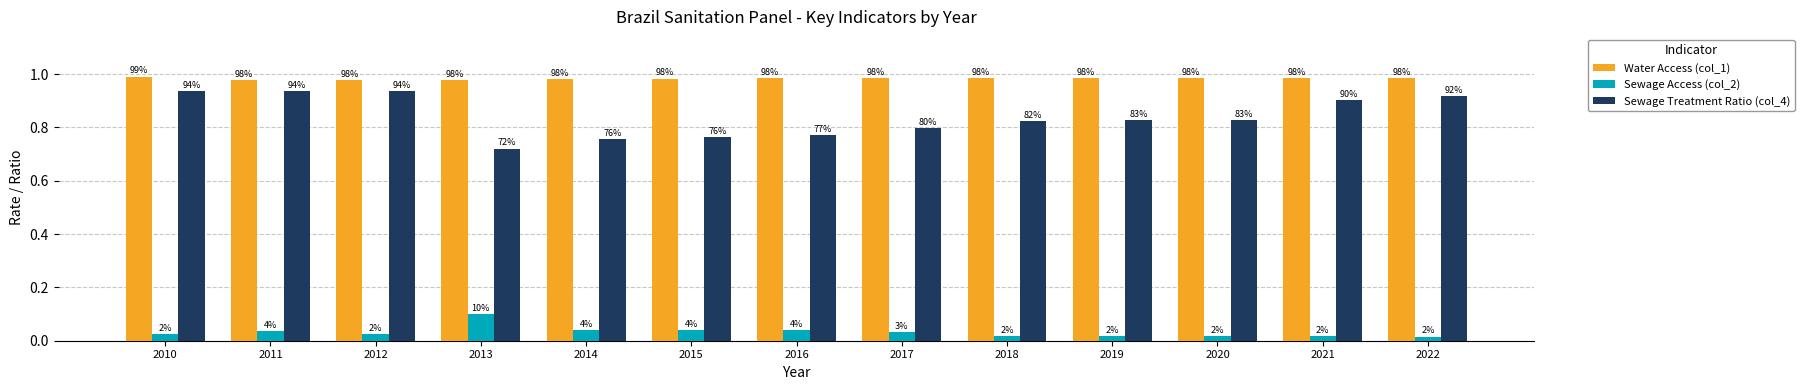

How many bars are there in total?

39